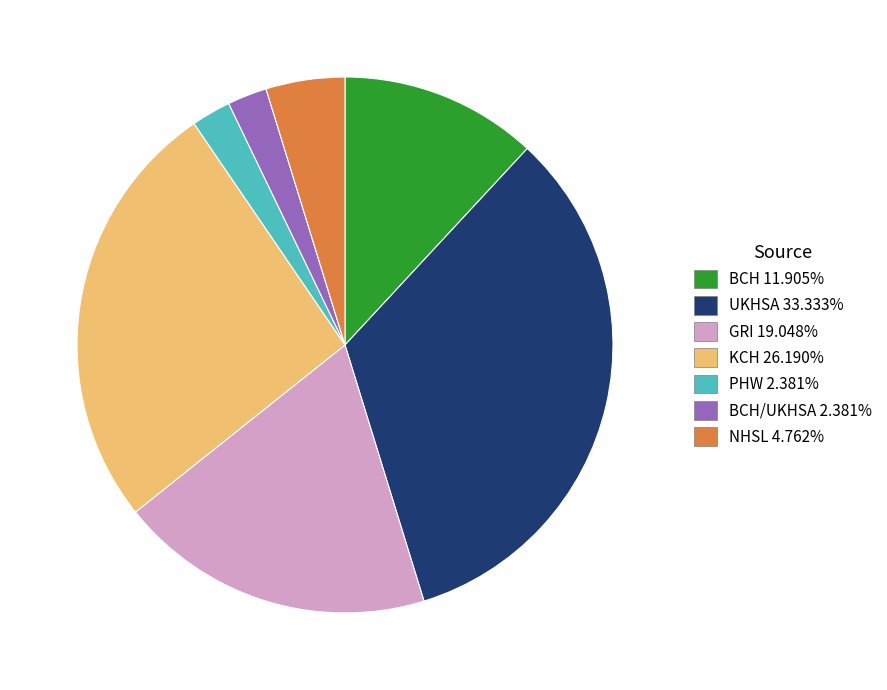

Is there any slice that represents more than half of the pie?

No